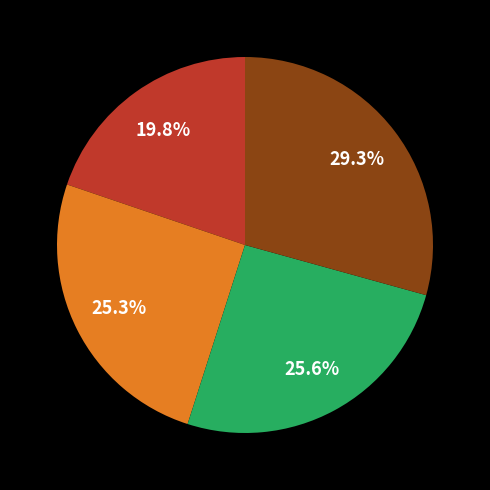

Is there any slice that represents more than half of the pie?

No